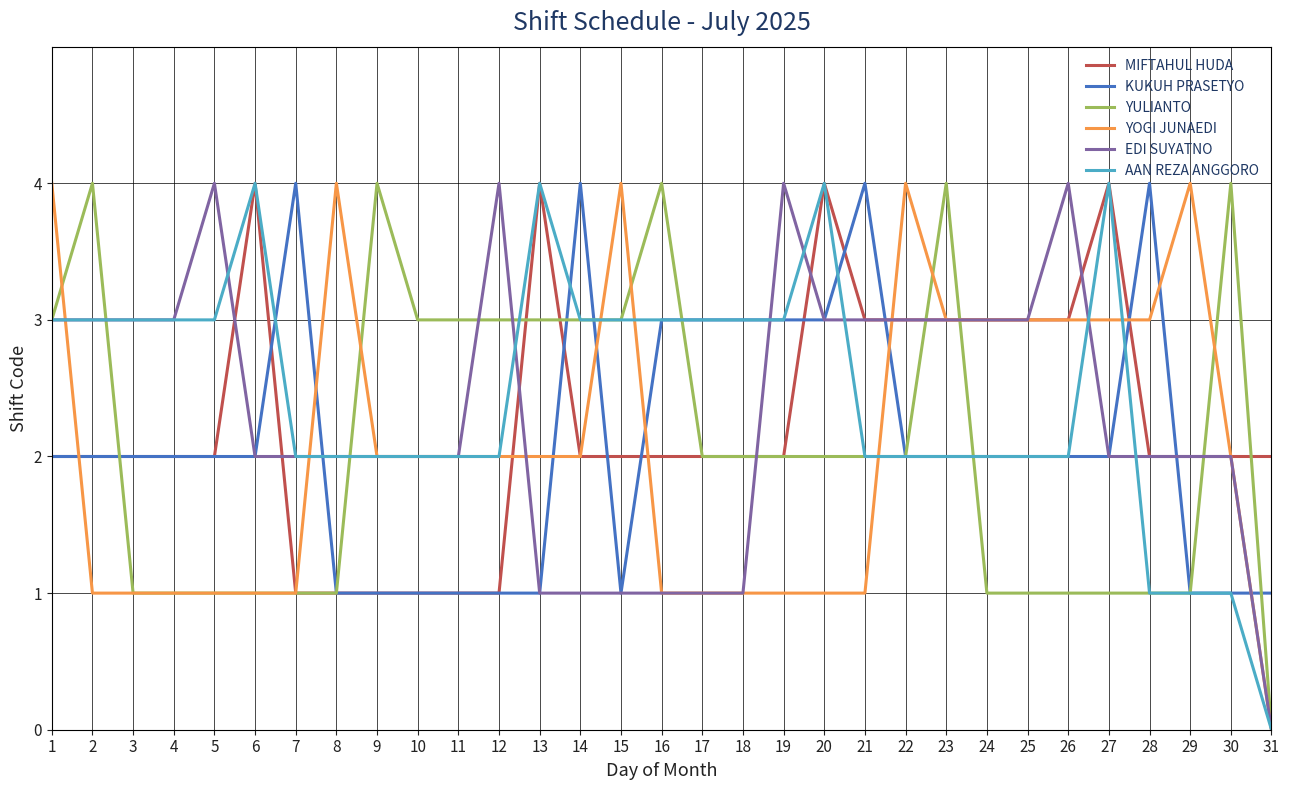

Does the chart display data point markers on the line(s)?

No